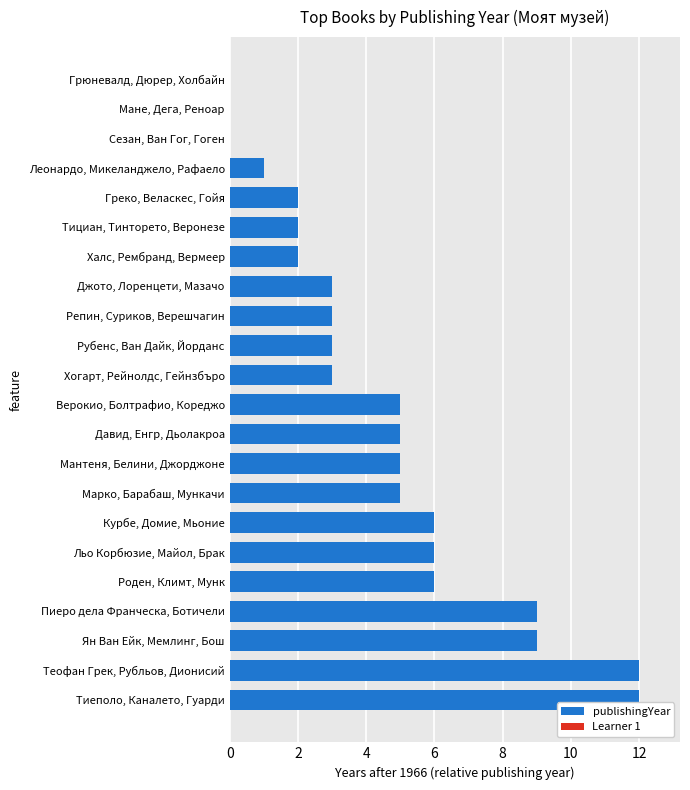

Read the value at Мантеня, Белини, Джорджоне.

5